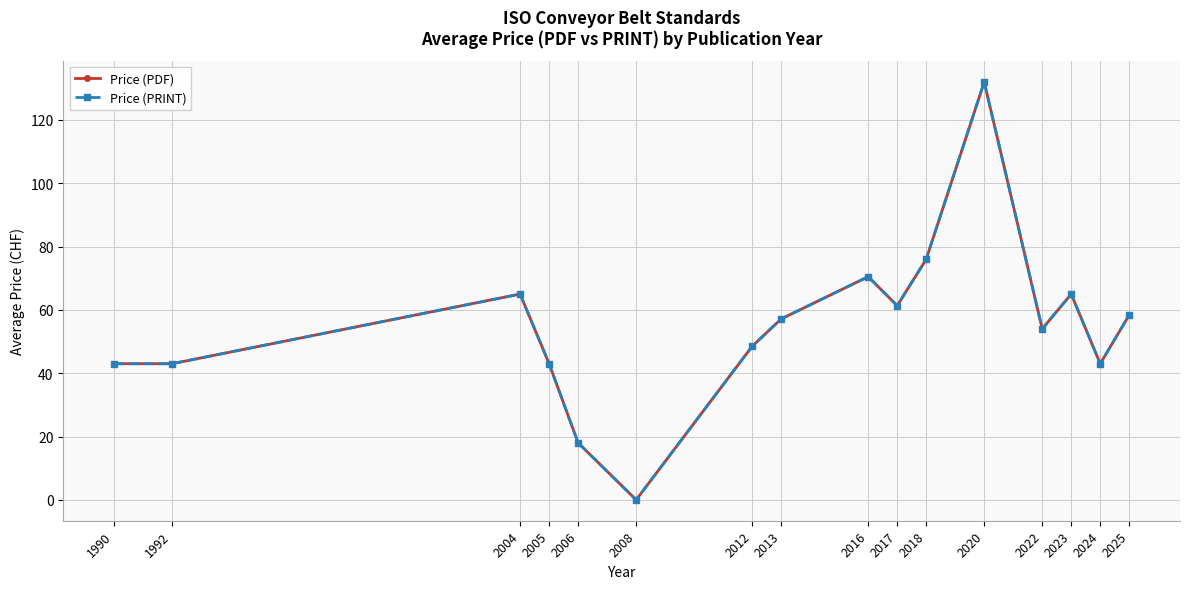

What is the sum of the Price (PDF) values at 2025 and 2008?

58.4